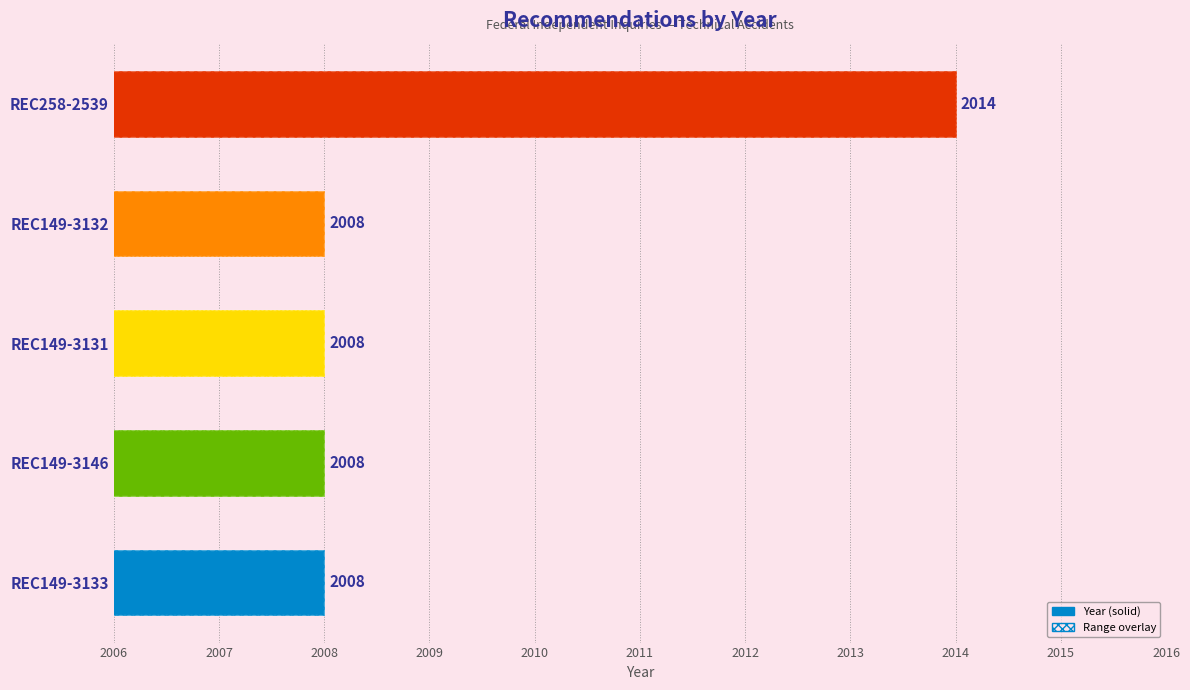

Are the bars horizontal?

Yes